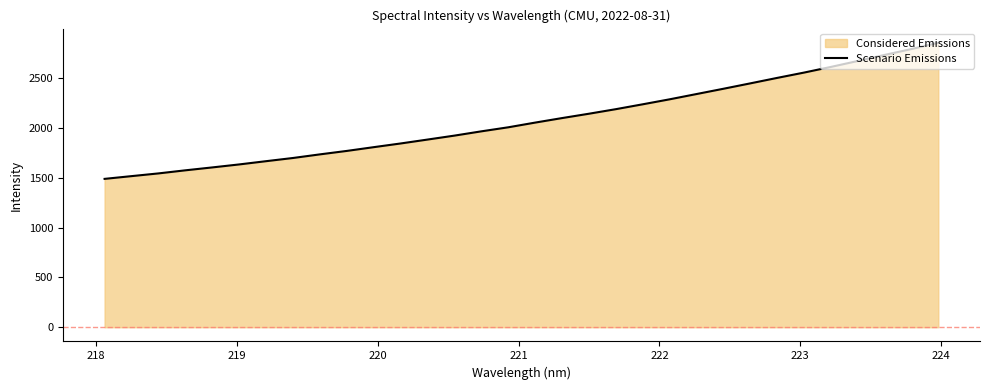

How many lines are shown in the chart?

1